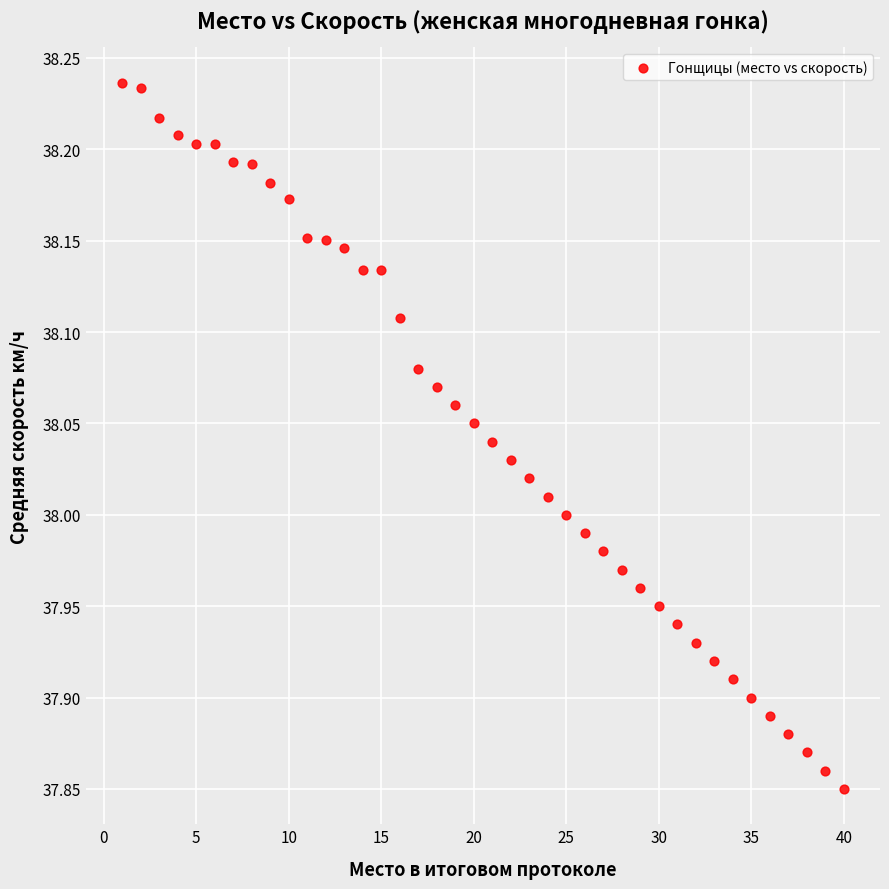

What is the range of Y values (max minus min)?

0.4